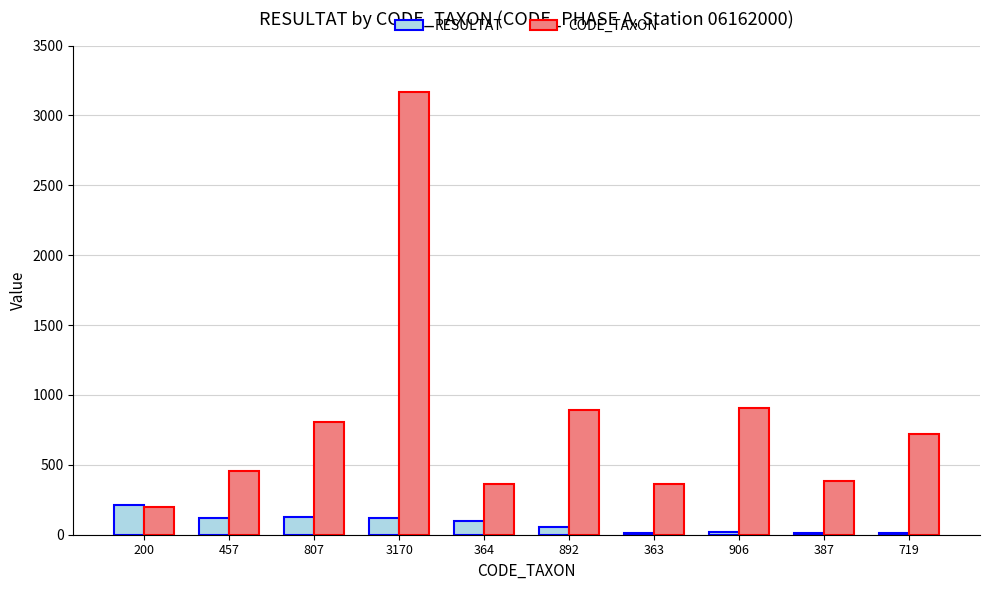

What are all the series names shown in the legend?

RESULTAT, CODE_TAXON